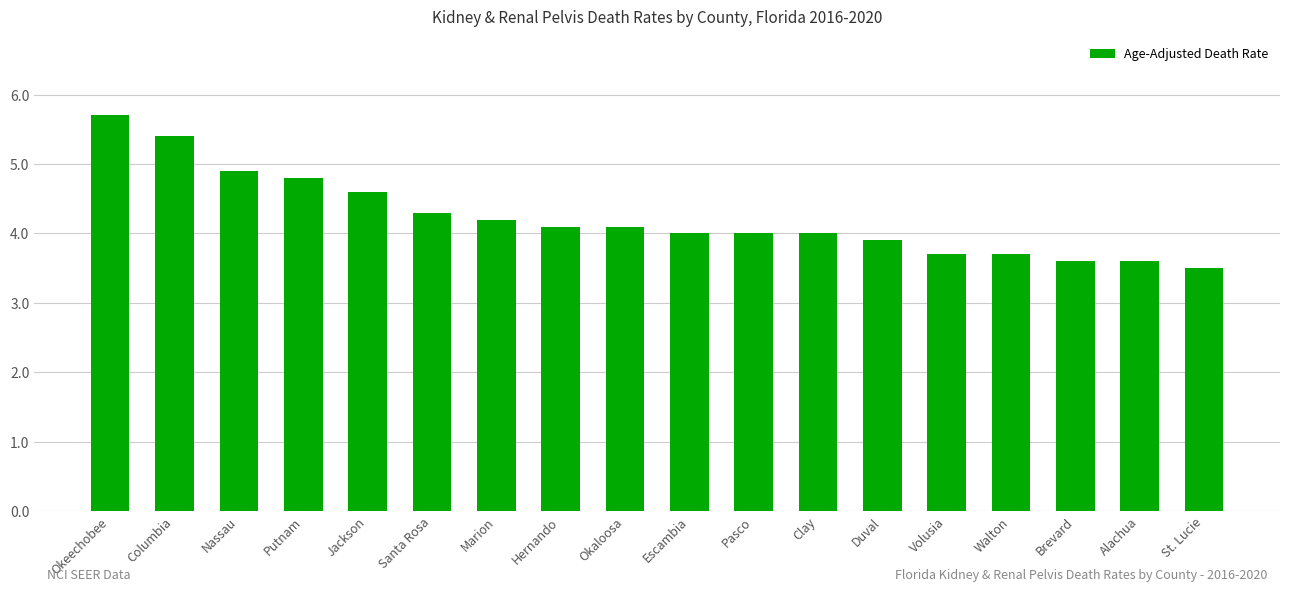

What is the sum of the values at Duval and Escambia?

7.9